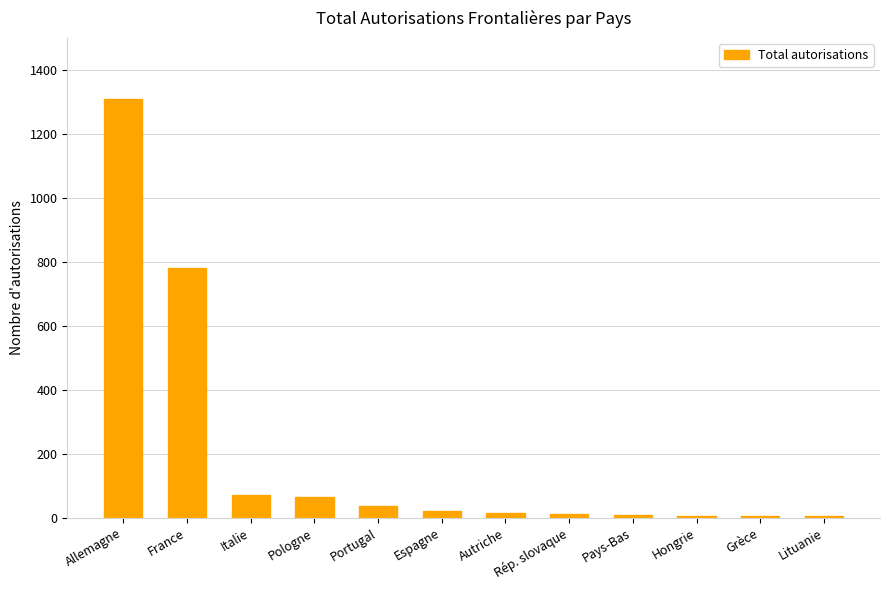

Are the bars horizontal?

No